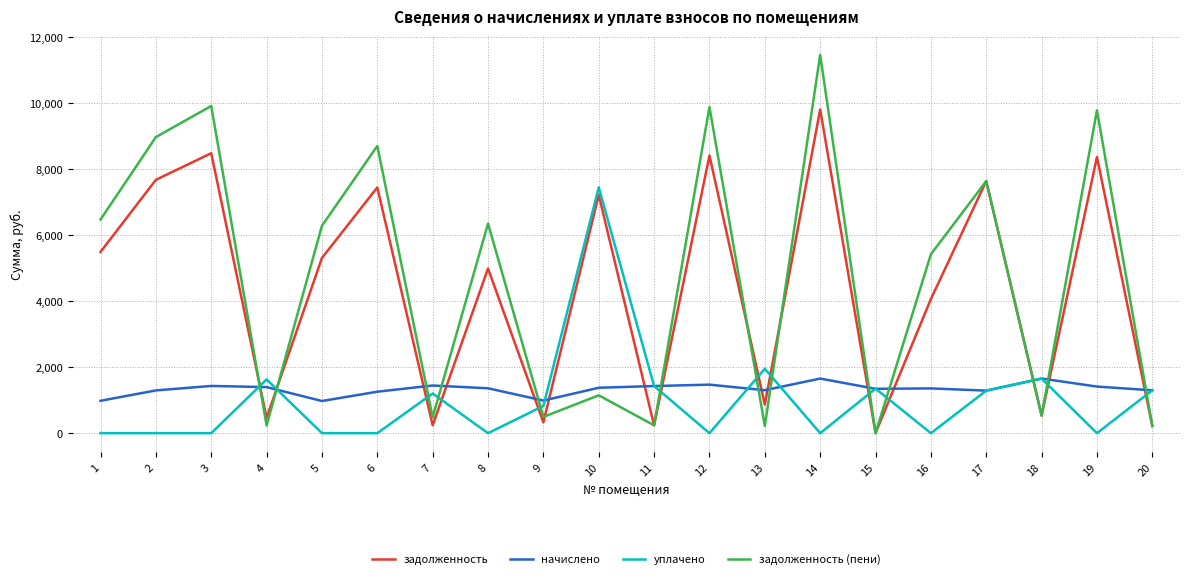

What is the approximate value of задолженность (пени) at 19?

9783.8